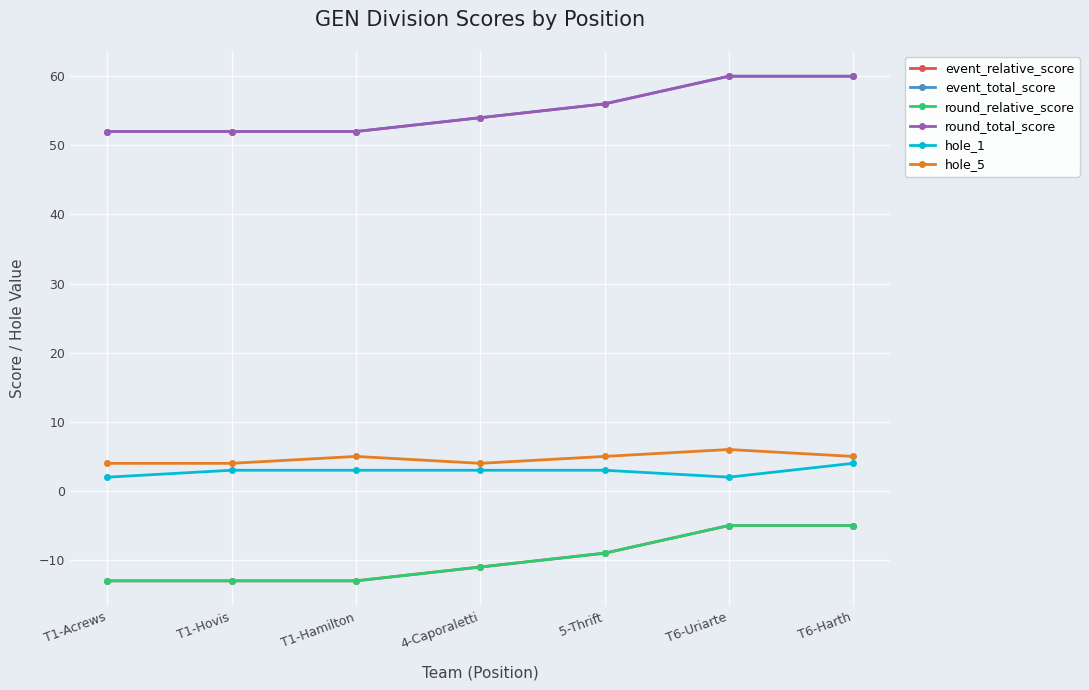

What position from the left is 5-Thrift?

5